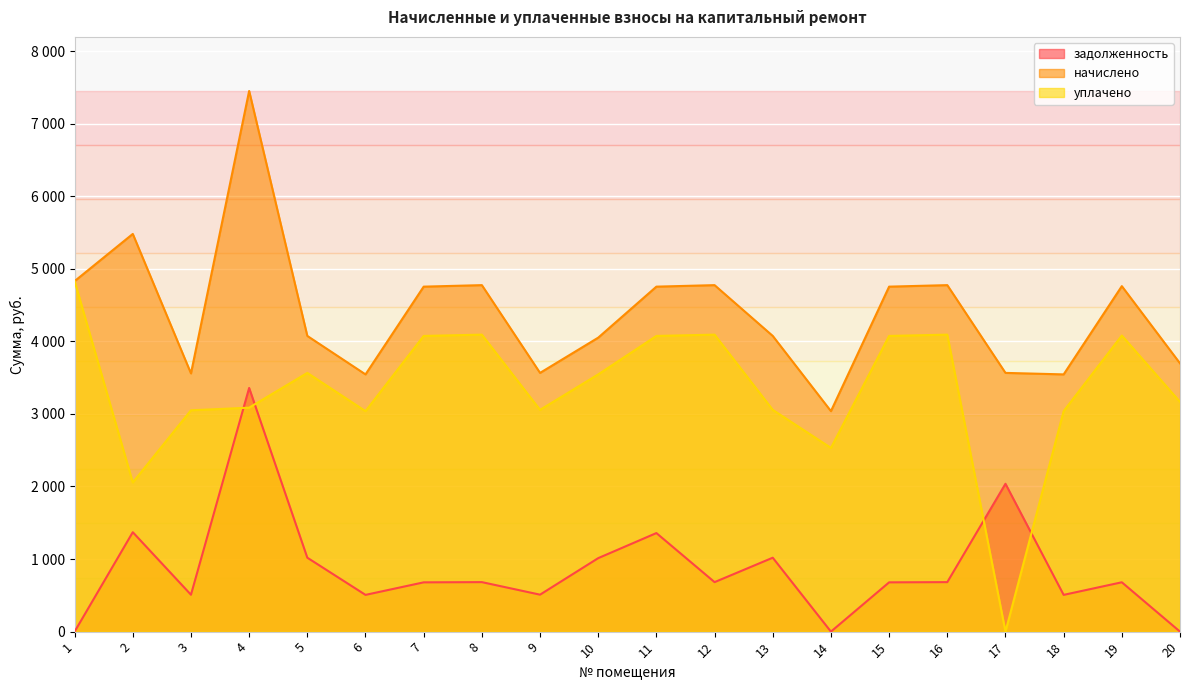

How many data points in уплачено are above 3544?

10